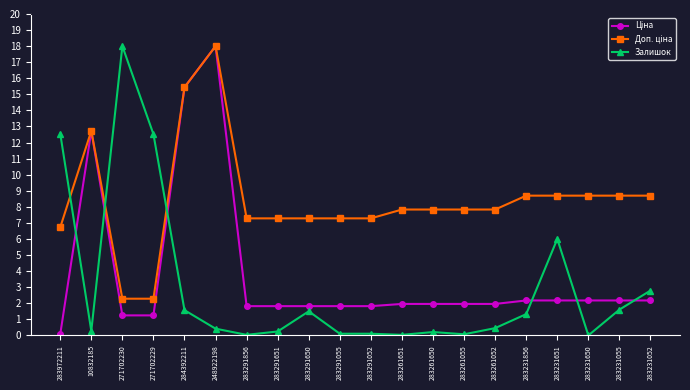

True or false: Залишок has more than 1 points higher than both neighbors.

True